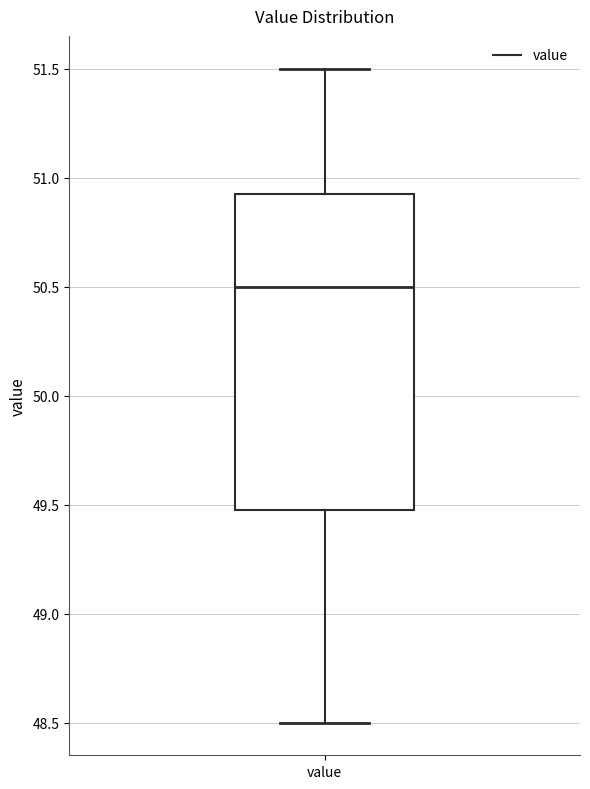

Where does the lower whisker of the box for value end on the y-axis? The values are not printed on the chart, so give them approximately, as read against the axis.

48.50